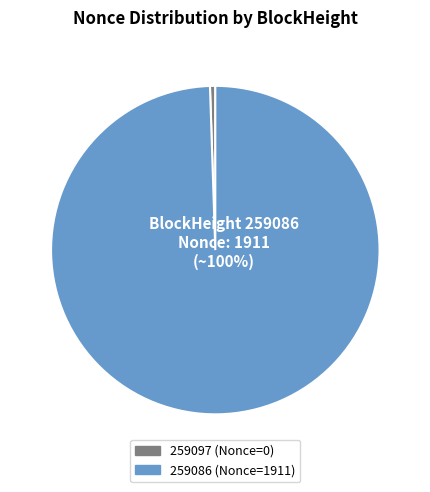

True or false: 259086 accounts for 100% of the total.

True